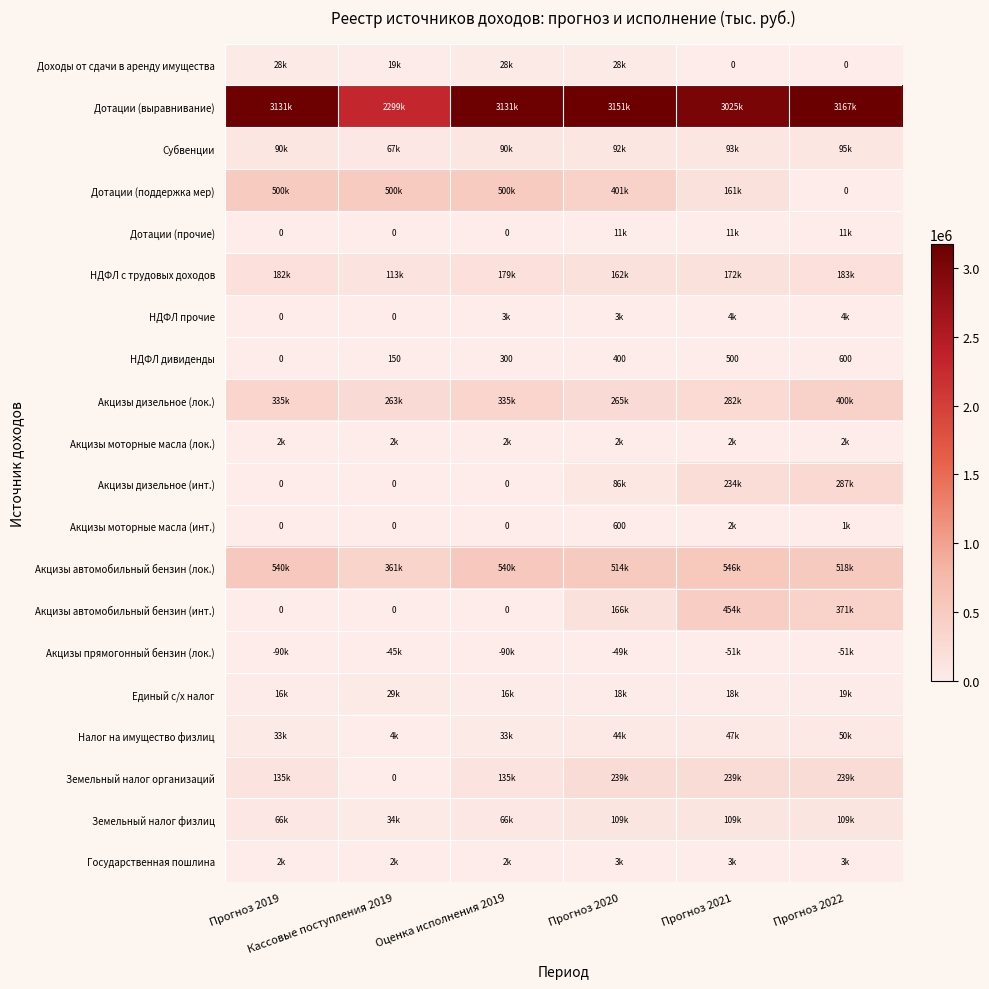

Which series has the widest spread of values?

Дотации (выравнивание)